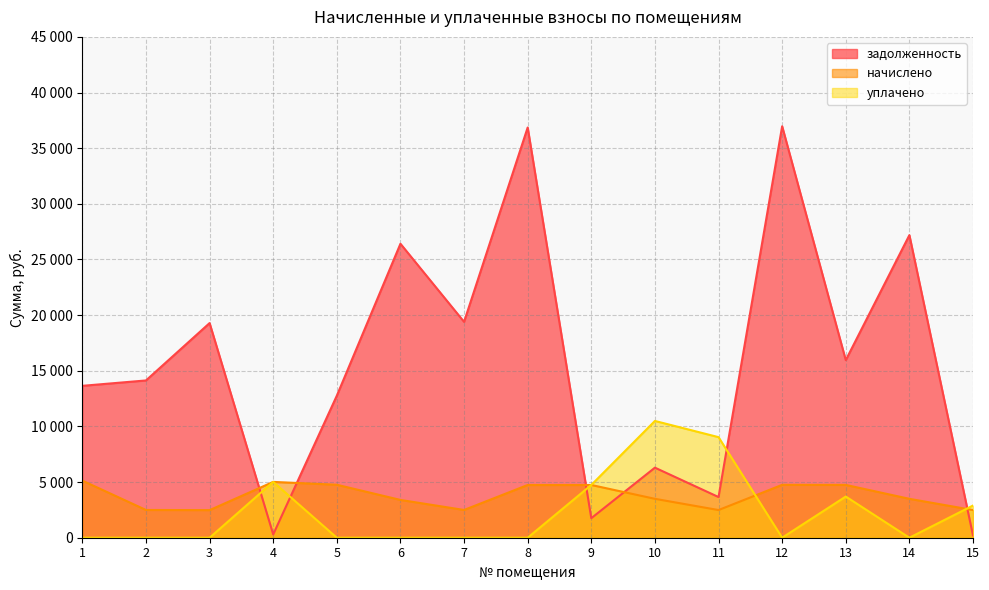

At which label does задолженность first exceed 14131?

2